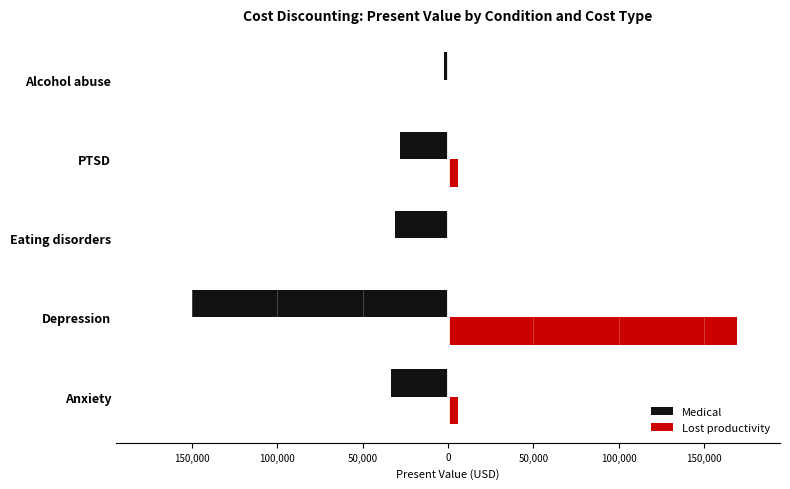

What position from the left is PTSD?

4